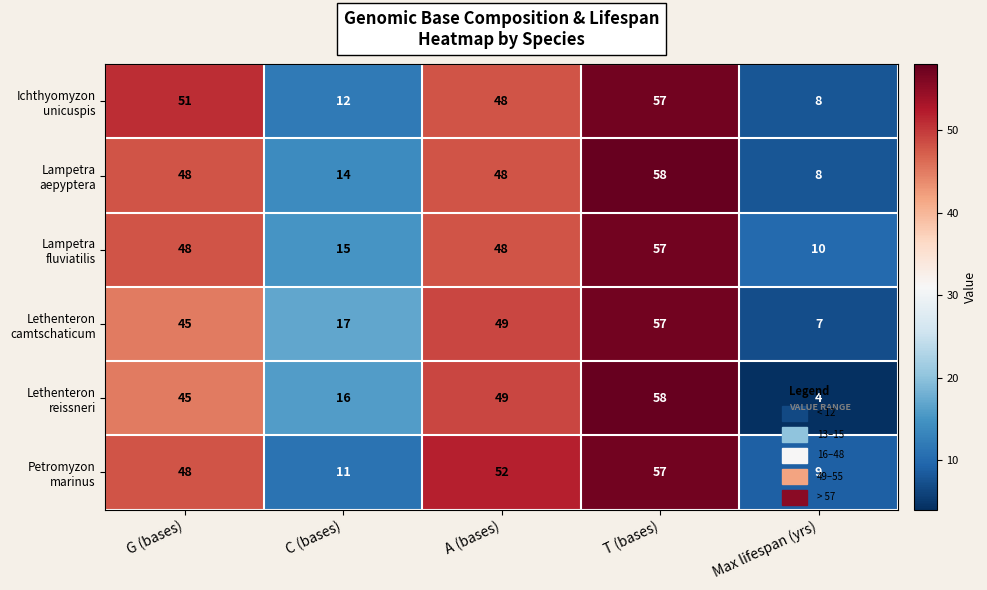

At how many categories does at least one series exceed 34?

3